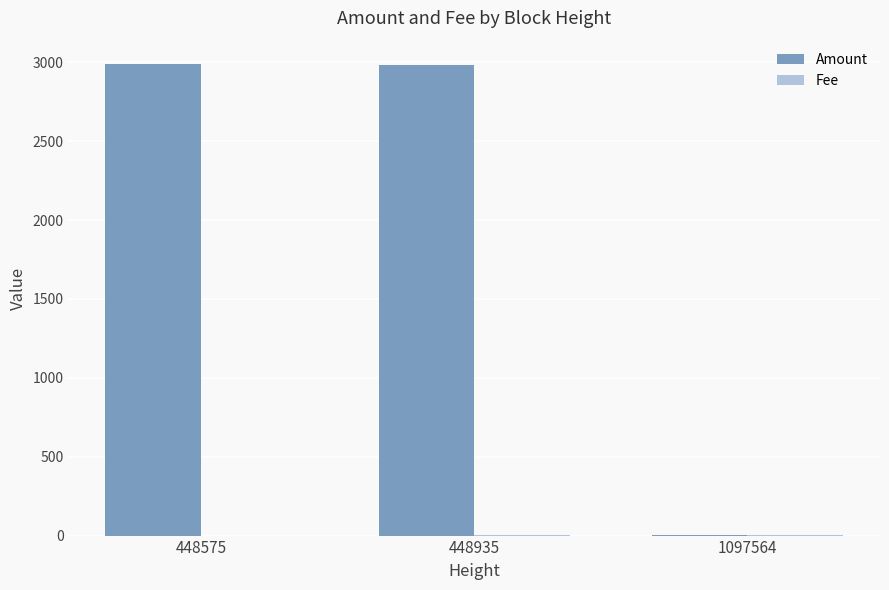

What is the highest value of the Amount series?

2988.0